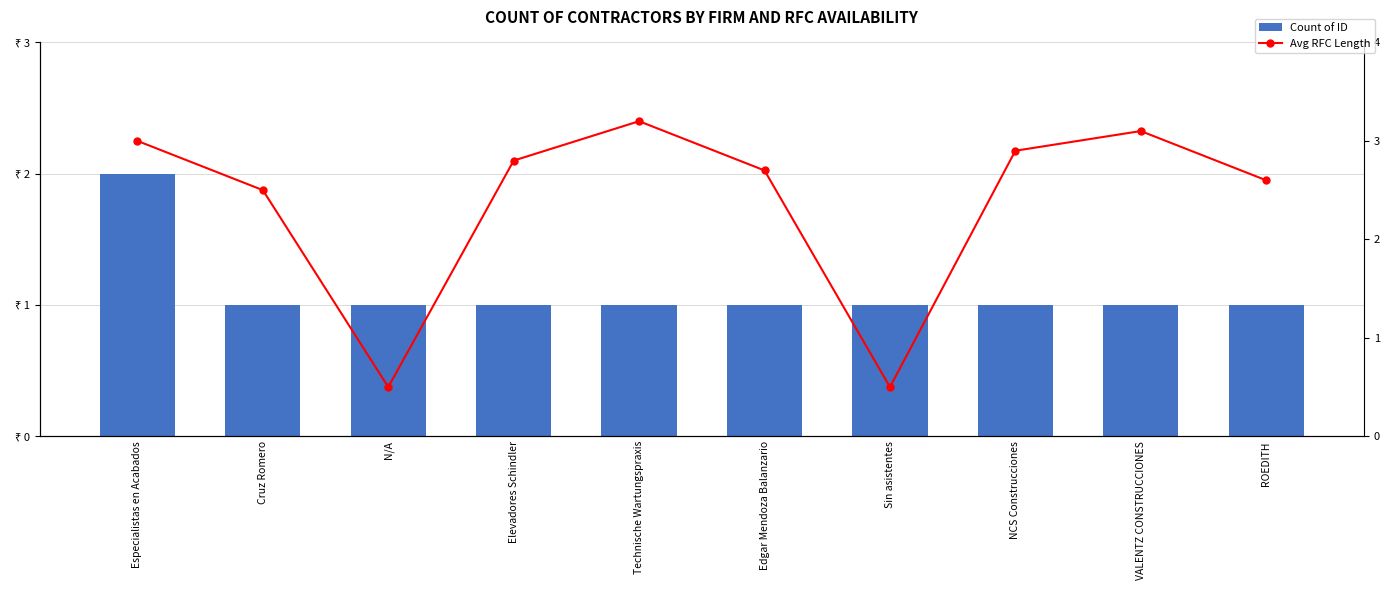

Between Elevadores Schindler and NCS Construcciones, which is larger?

Elevadores Schindler